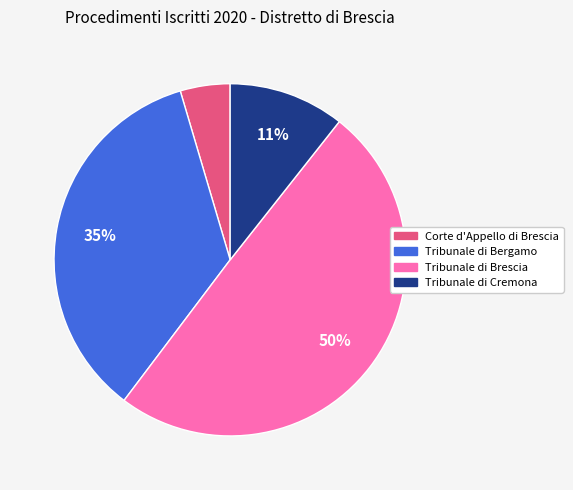

What is the smallest slice in the pie chart?

Corte d'Appello di Brescia